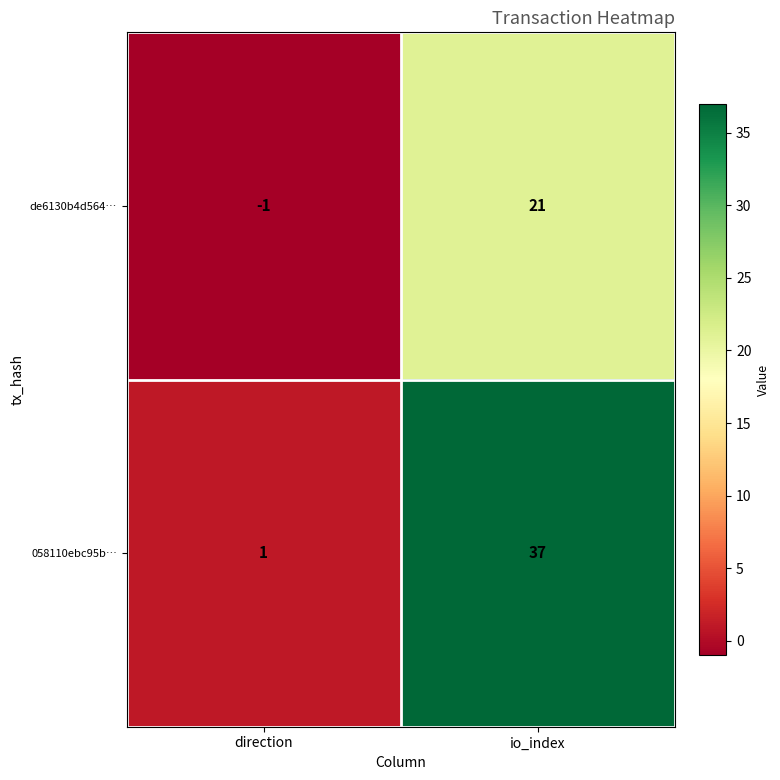

At which category is the sum across all series the highest?

io_index